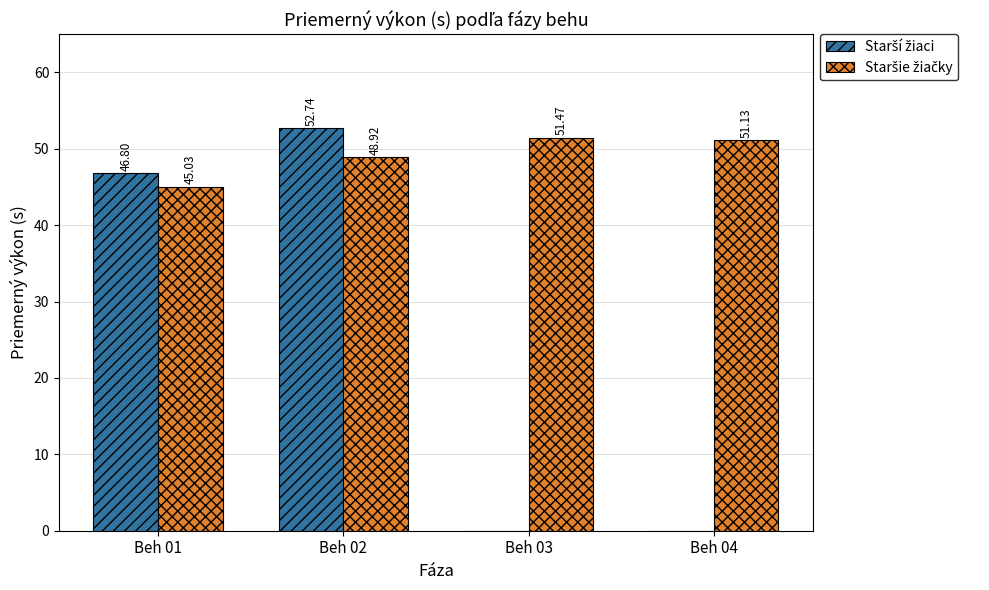

What is the total value across all series at Beh 04?

51.1